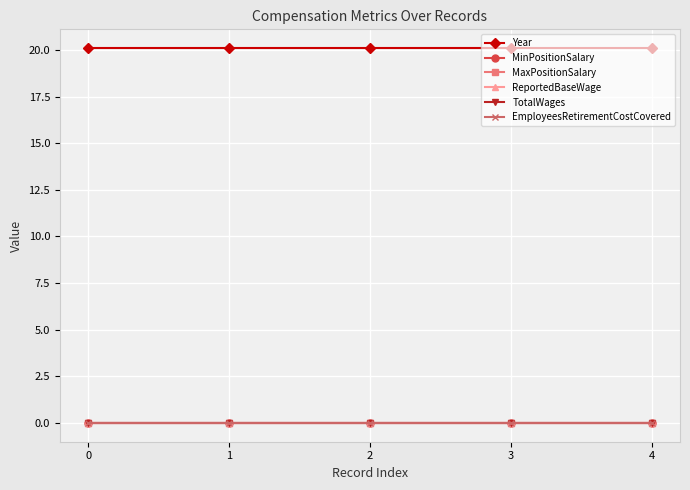

At how many categories does at least one series exceed 0?

5